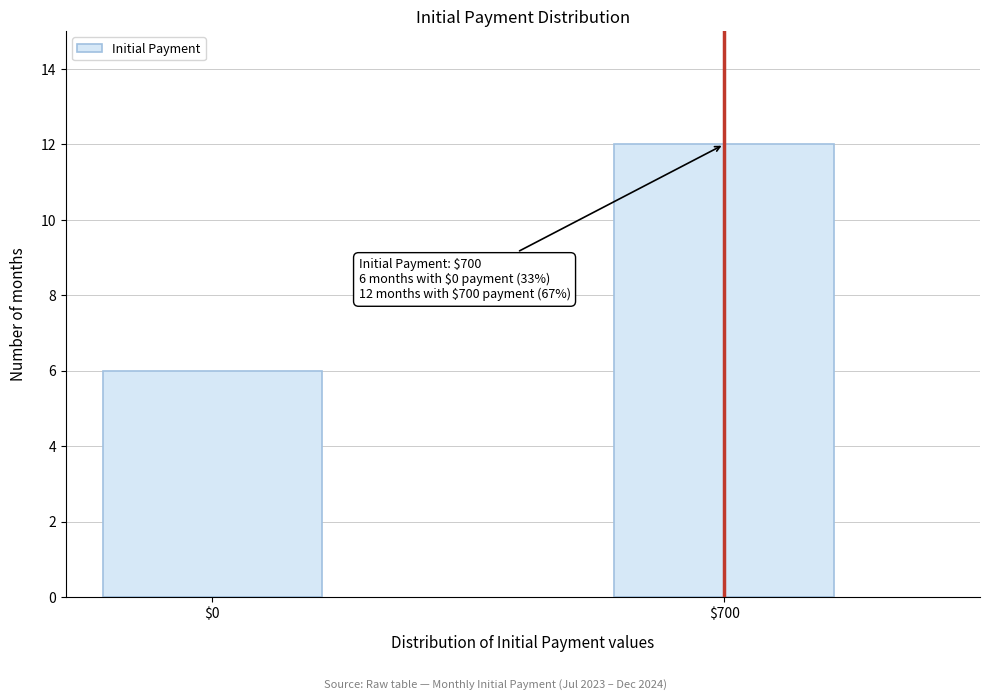

Reading left to right, transcribe all the data shown in this chart.

6	12